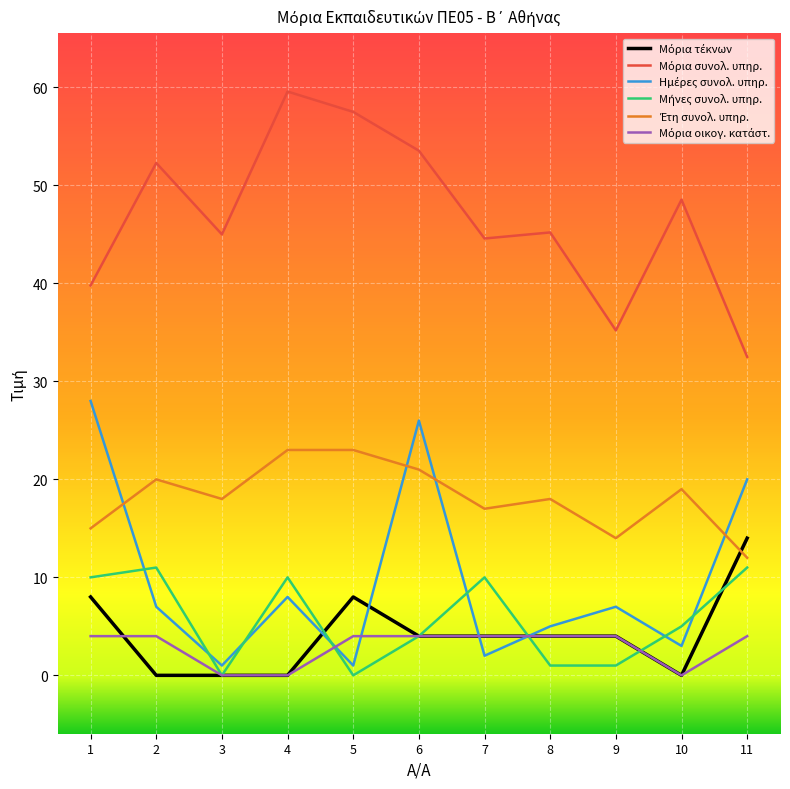

What is the total value across all series at 7?

81.6